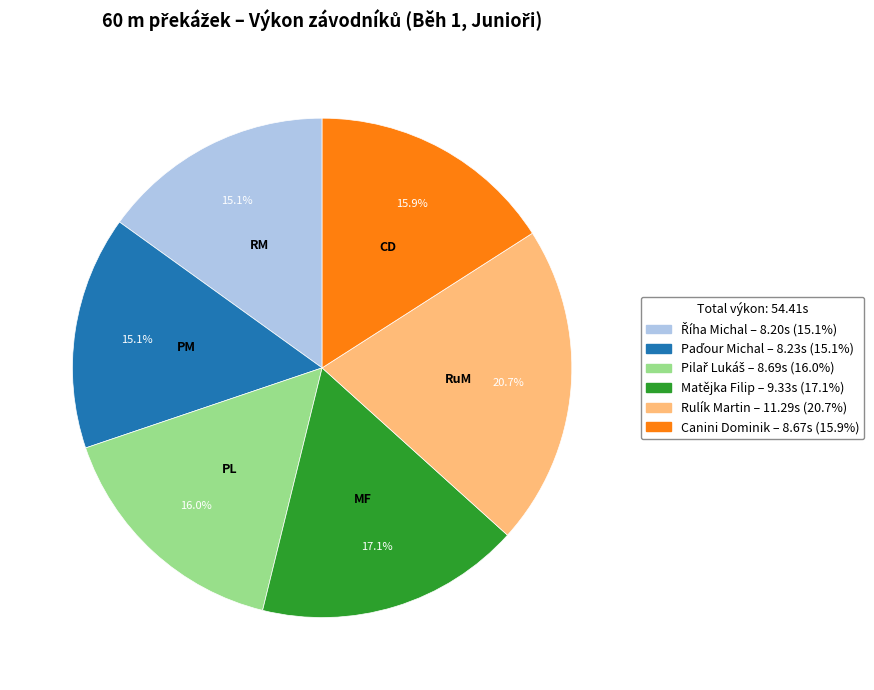

What portion of the pie excludes Matějka Filip?

82.9%